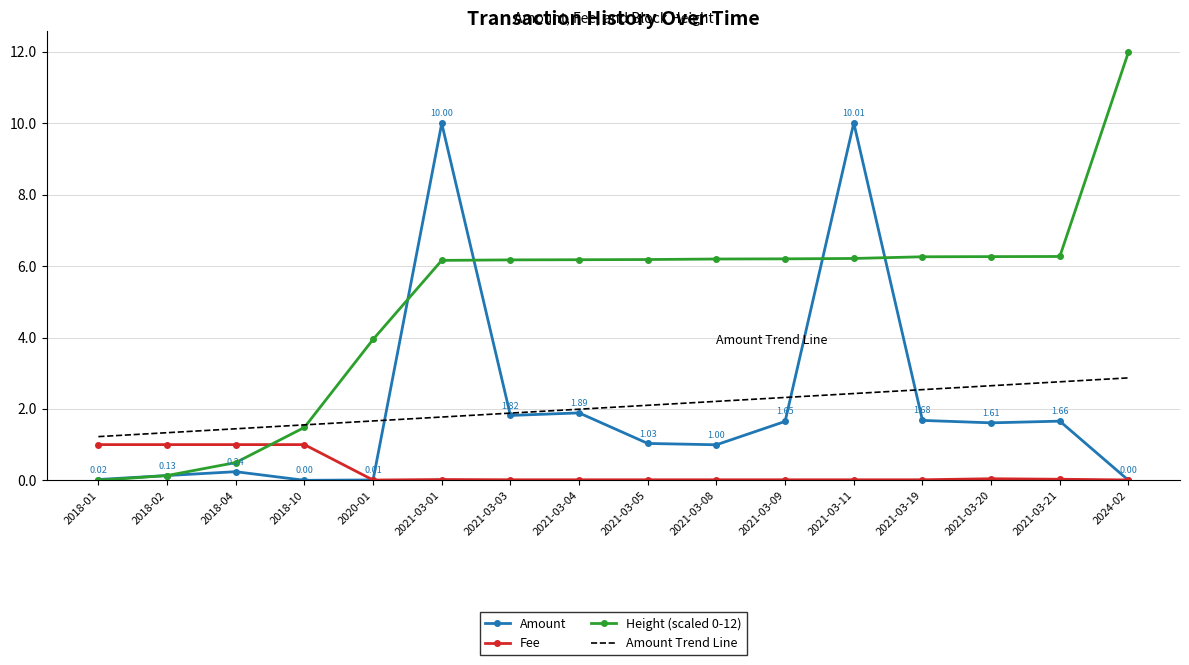

What is the difference between the maximum and minimum values in the Amount Trend Line series?

1.6